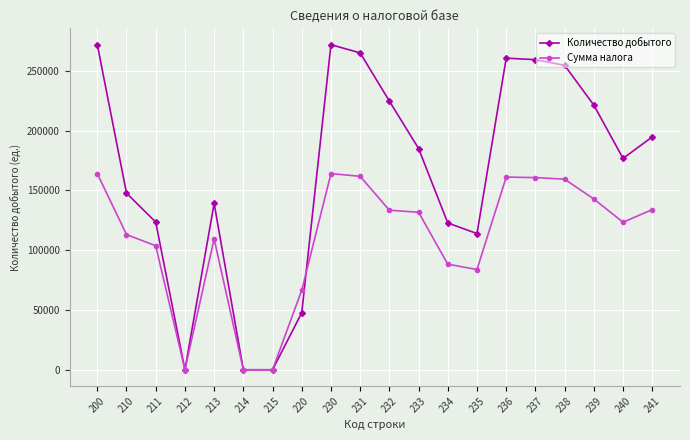

What is the spread (max minus min) of values at 233?

53345.1